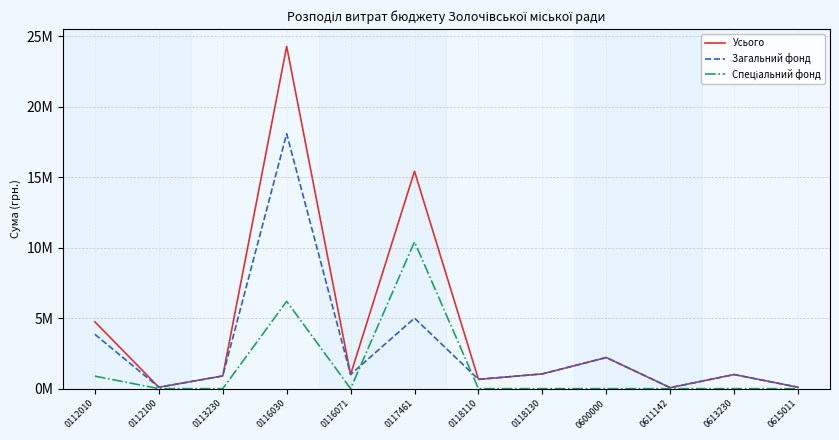

What is the approximate value of Усього at 0117461, to the nearest 50?

15412500